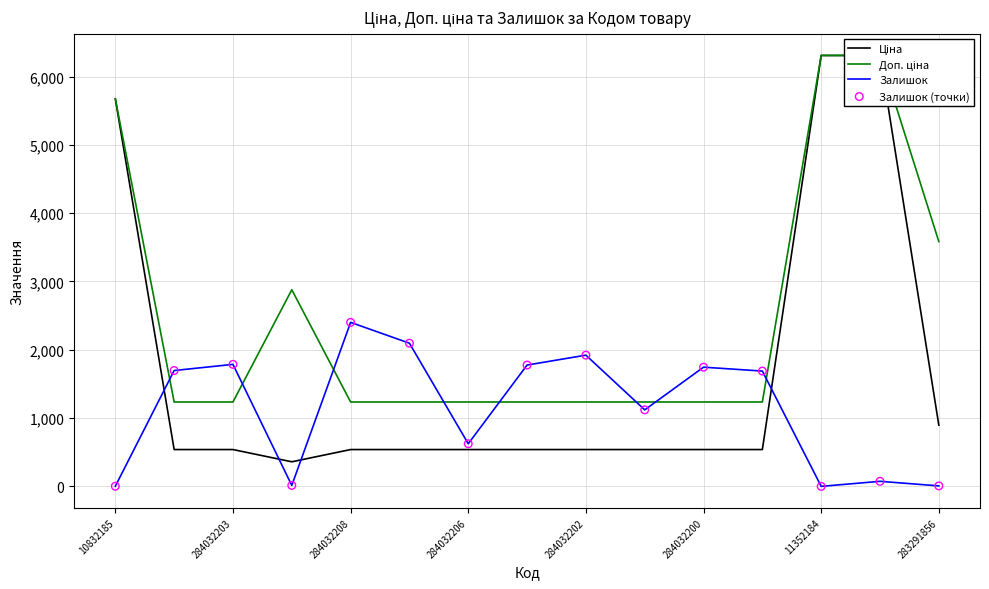

At which category is the sum across all series the highest?

13